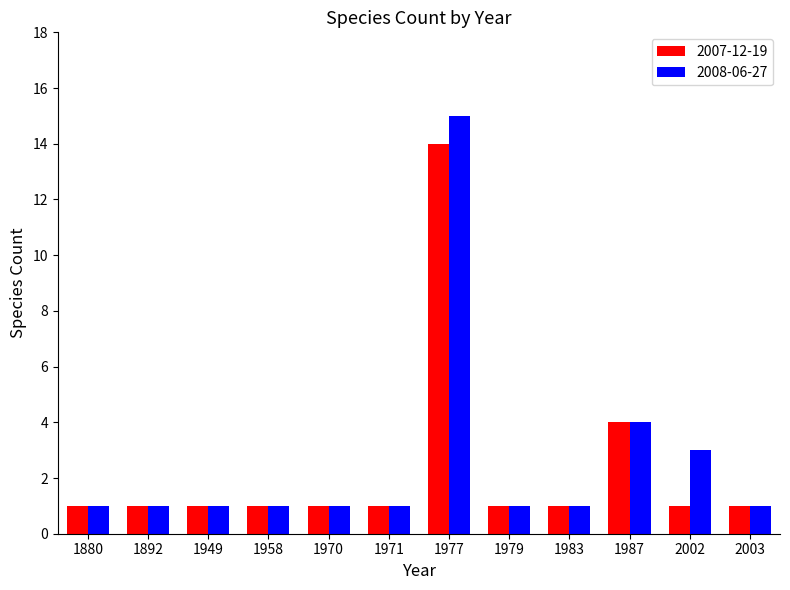

Does the chart contain any negative values?

No